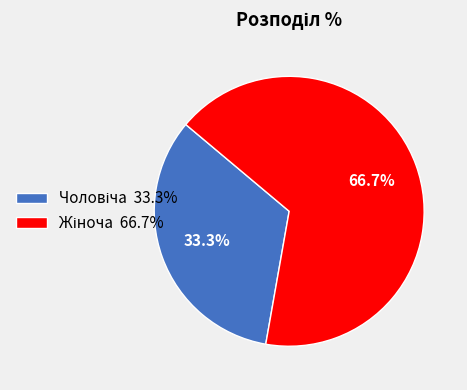

Is there a majority slice in this chart?

Yes